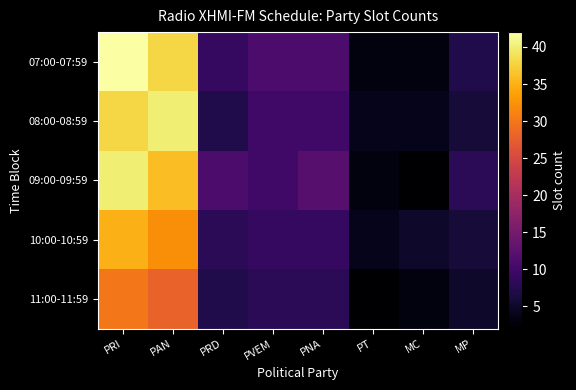

Which series has the largest range (max minus min)?

07:00-07:59